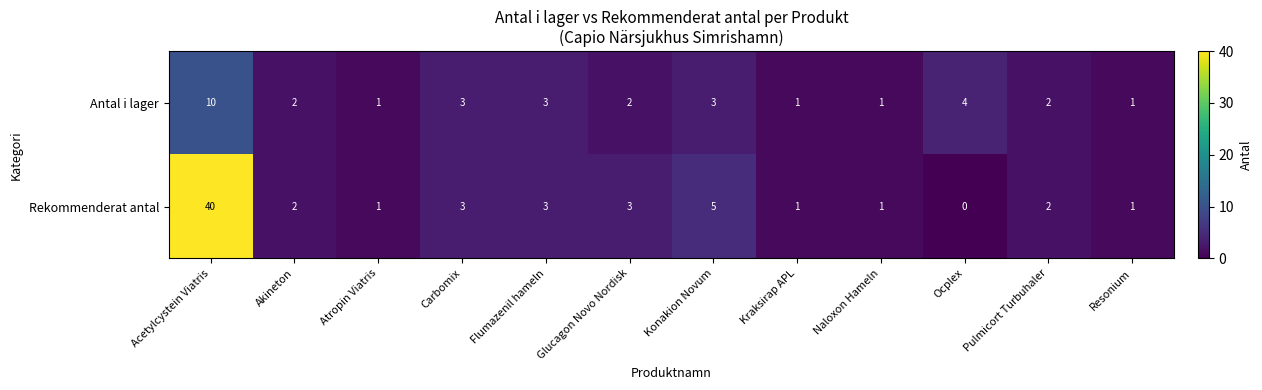

Which category has the lowest value across all series?

Ocplex